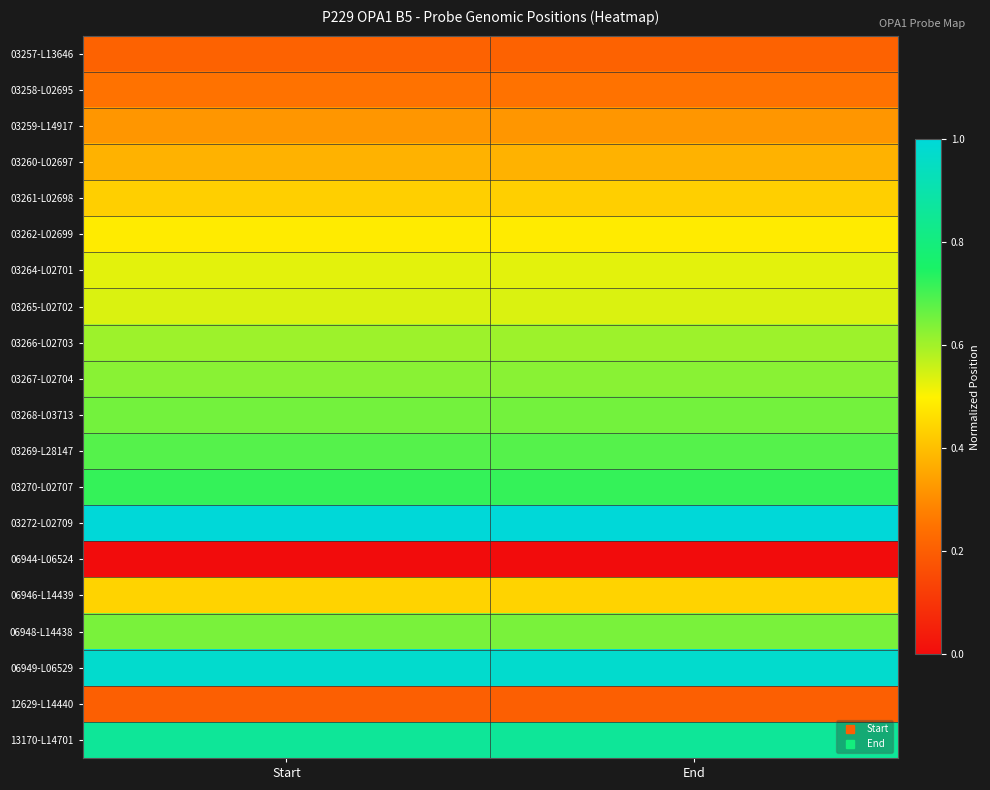

List the series in order of their peak value, lowest first.

06944-L06524, 12629-L14440, 03257-L13646, 03258-L02695, 03259-L14917, 03260-L02697, 03261-L02698, 06946-L14439, 03262-L02699, 03264-L02701, 03265-L02702, 03266-L02703, 03267-L02704, 06948-L14438, 03268-L03713, 03269-L28147, 03270-L02707, 13170-L14701, 06949-L06529, 03272-L02709